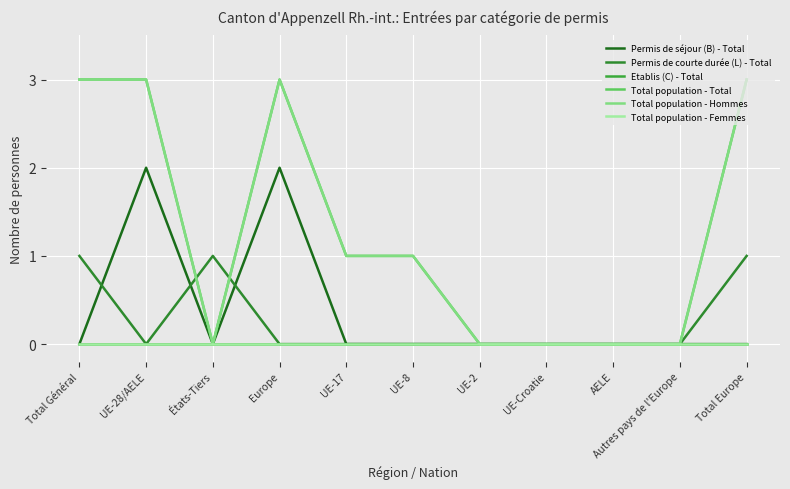

Is this an area chart (filled region under the line)?

No